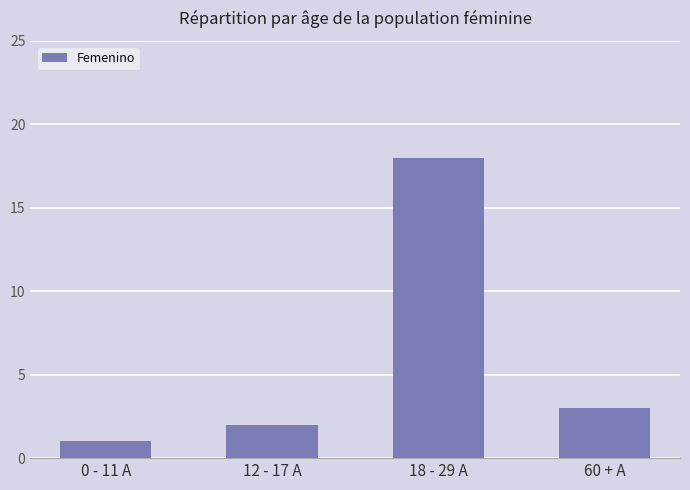

The chart shows a value of 18 at 18 - 29 A. True or false?

True